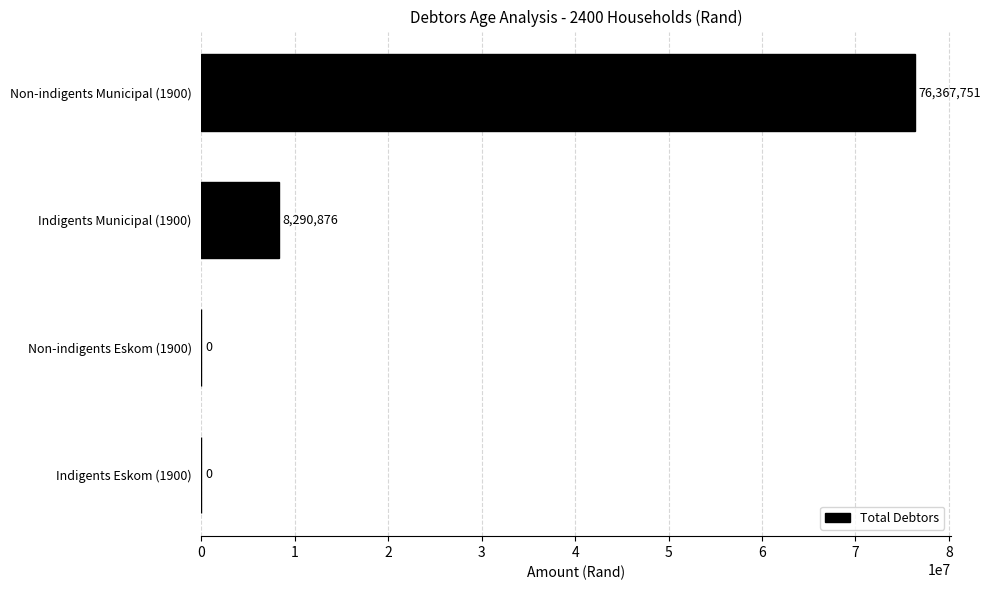

Which category has the highest value across all series?

Non-indigents Municipal (1900)